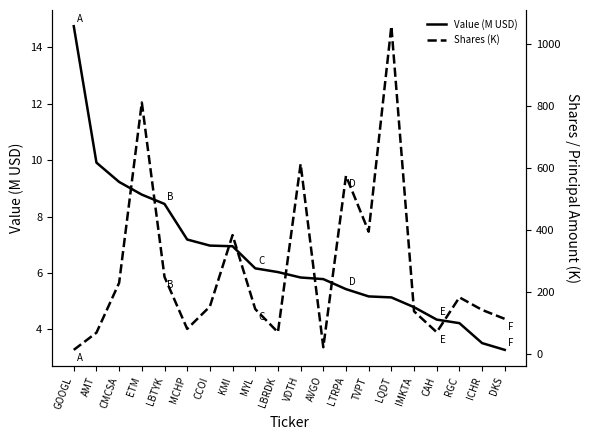

What is the approximate value of Shares (K) at VDTH?

614.2